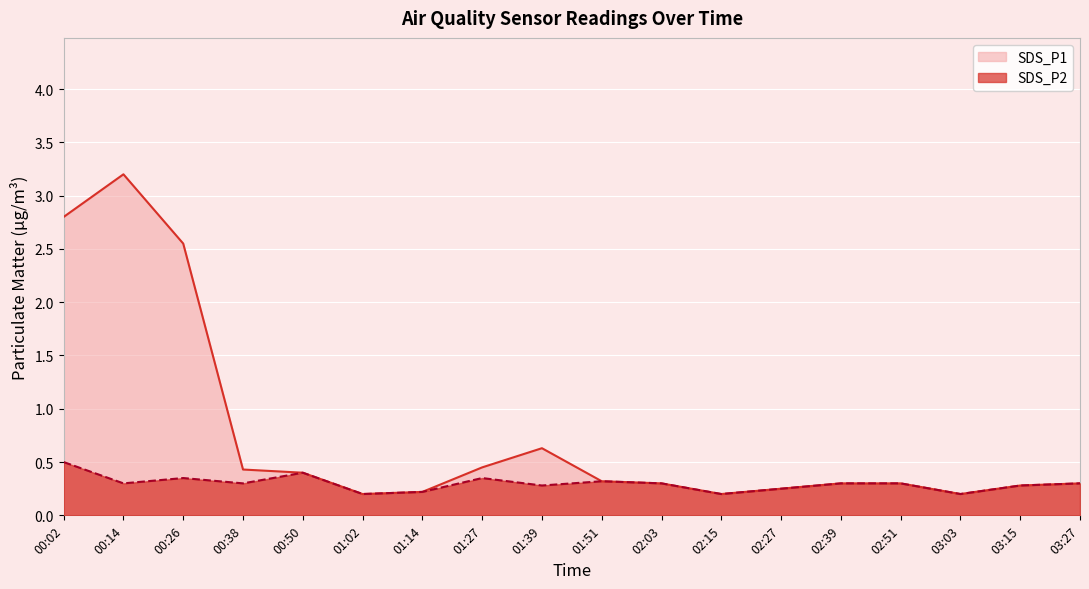

True or false: SDS_P1 has a value of 0.2 at 01:02.

True